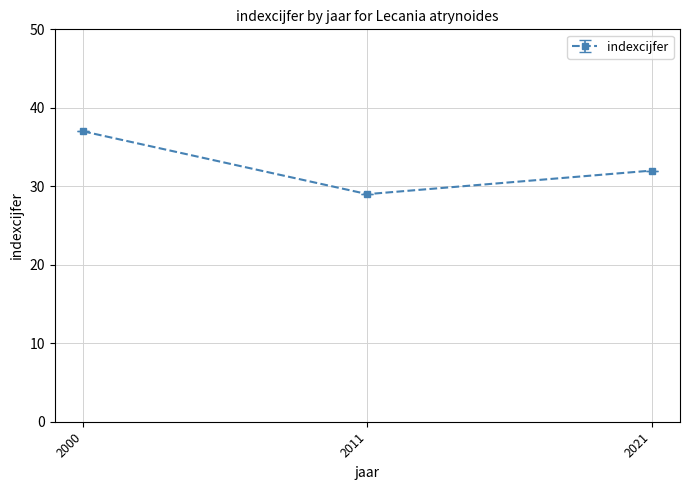

Count the values in the range 29 to 37.

3